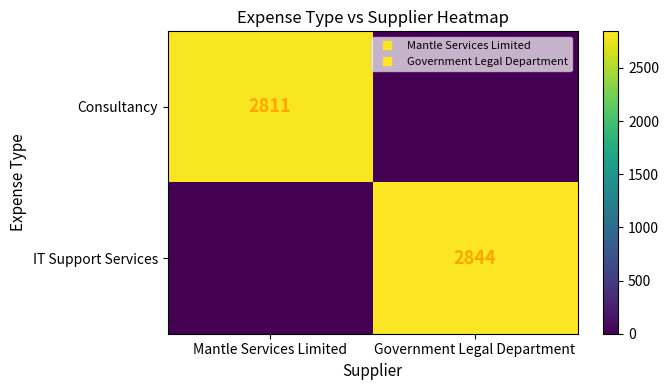

The value of IT Support Services at Mantle Services Limited is 0. True or false?

True